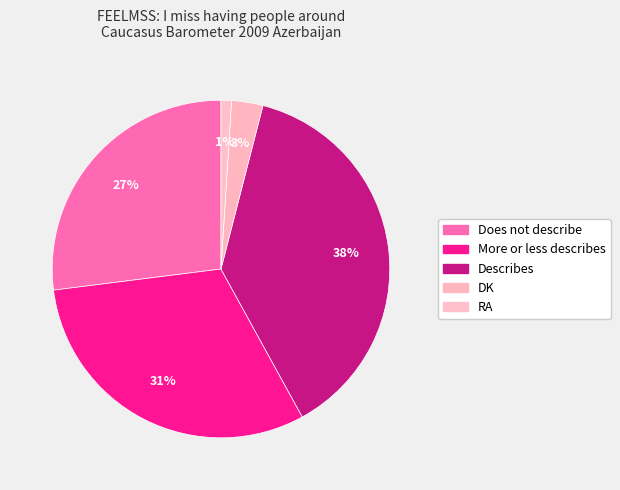

To the nearest percent, what is the difference between the DK and RA slice percentages?

2%